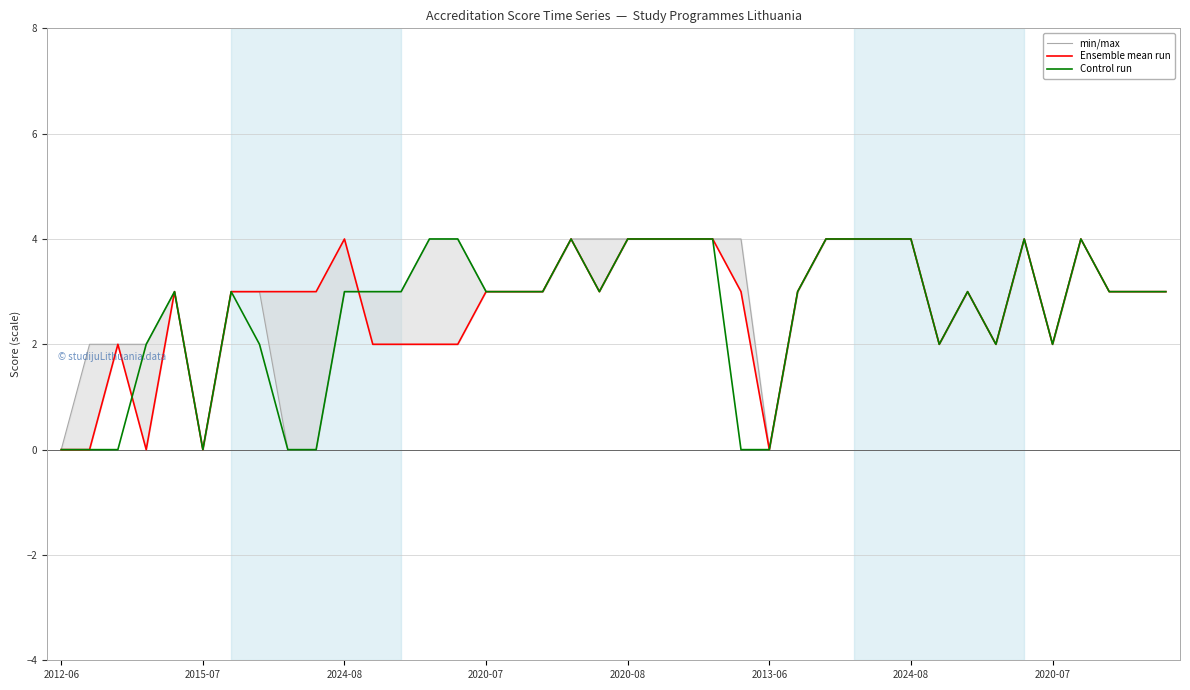

What is the difference between the Ensemble mean run values at 33 and 24?

1